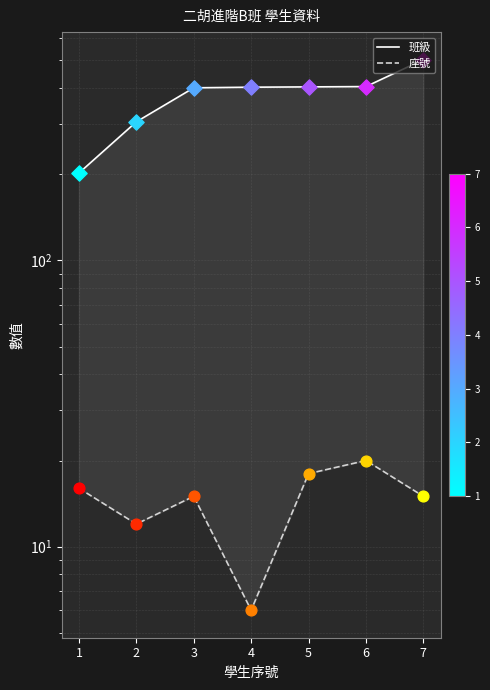

At how many categories does at least one series exceed 109?

7